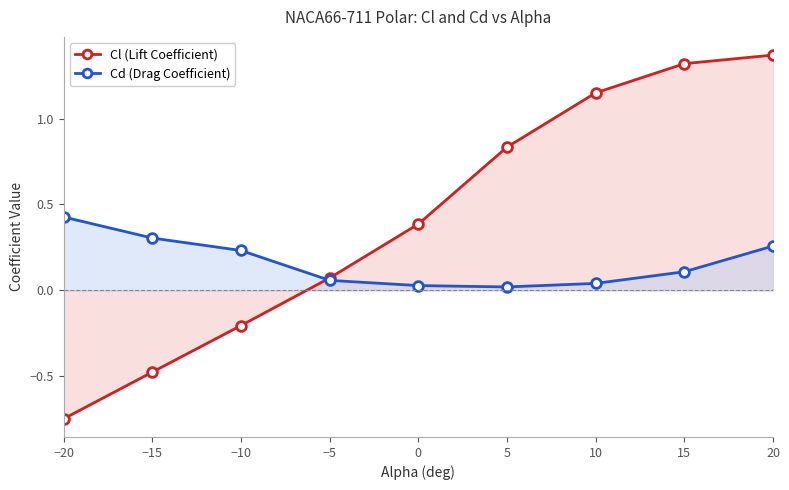

What is the label of the 6th point from the left?

5